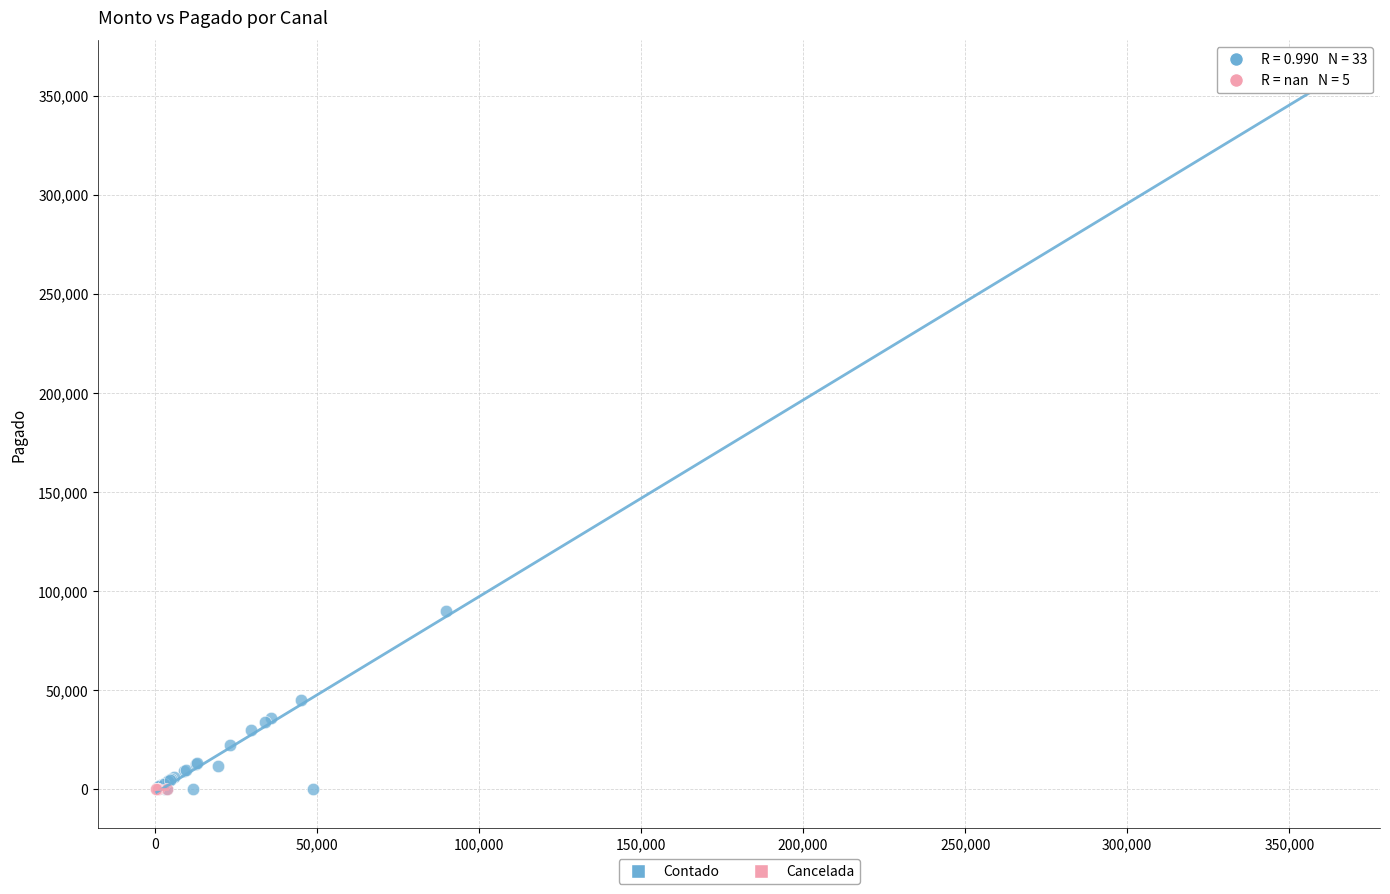

Which series contains the highest Y value?

Contado